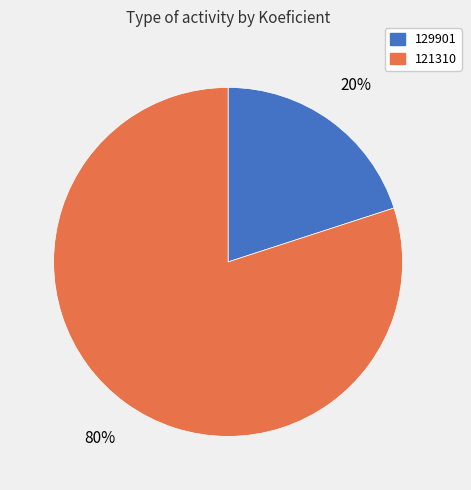

Is the sum of 129901 and 121310 greater than half?

Yes